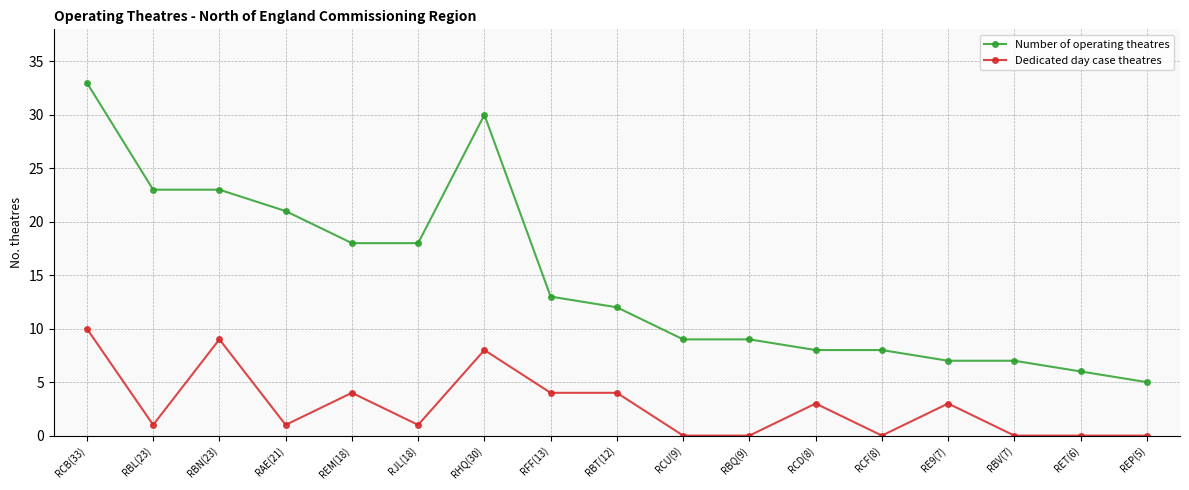

Which series changed the most between RAE(21) and RCD(8)?

Number of operating theatres